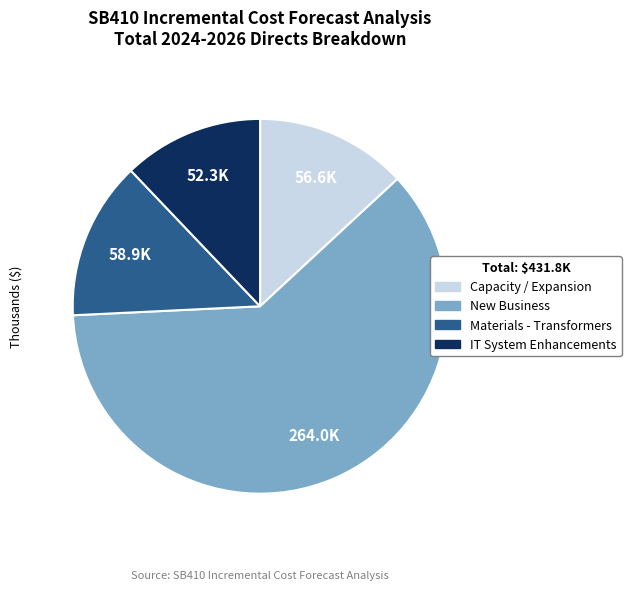

What is the largest slice in the pie chart?

New Business